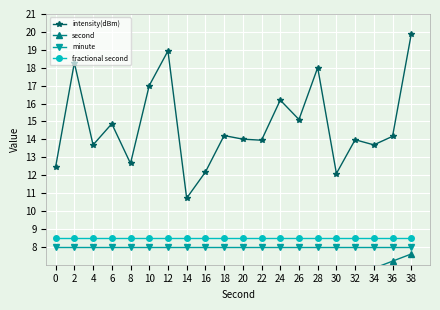

Which label corresponds to the largest value in the chart?

38